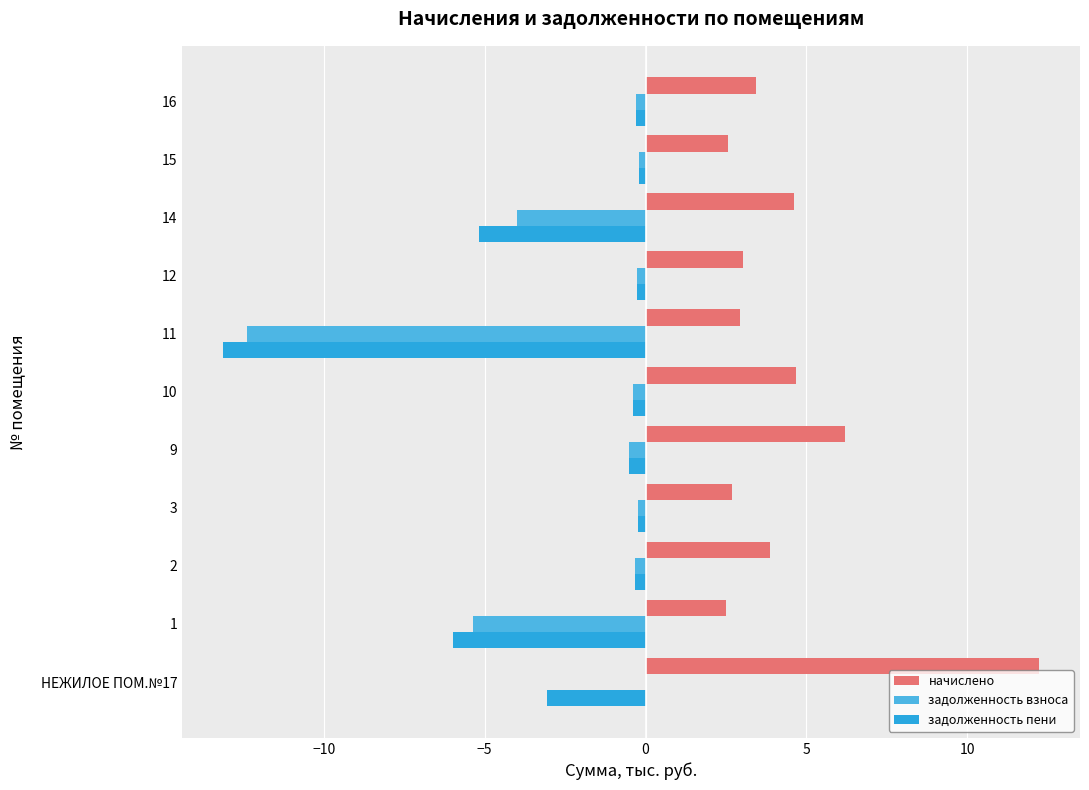

At which category is the sum across all series the highest?

НЕЖИЛОЕ ПОМ.№17